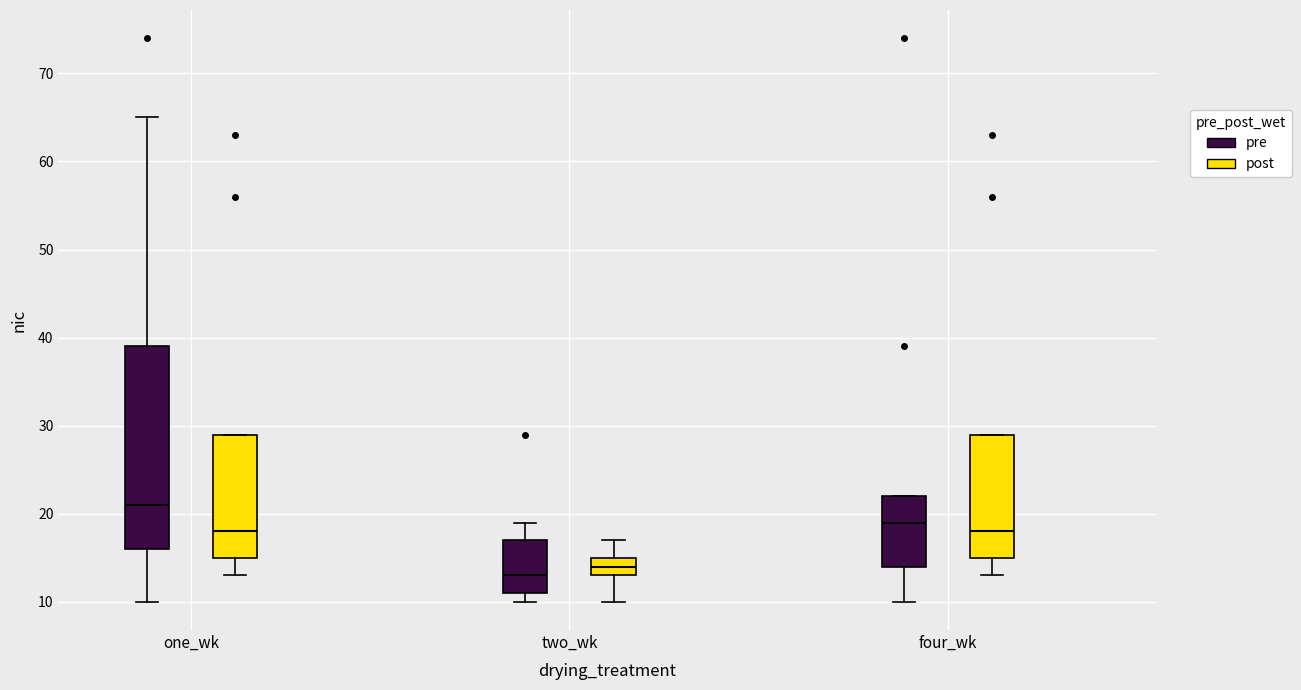

Which box has the highest median line?

one_wk (pre)